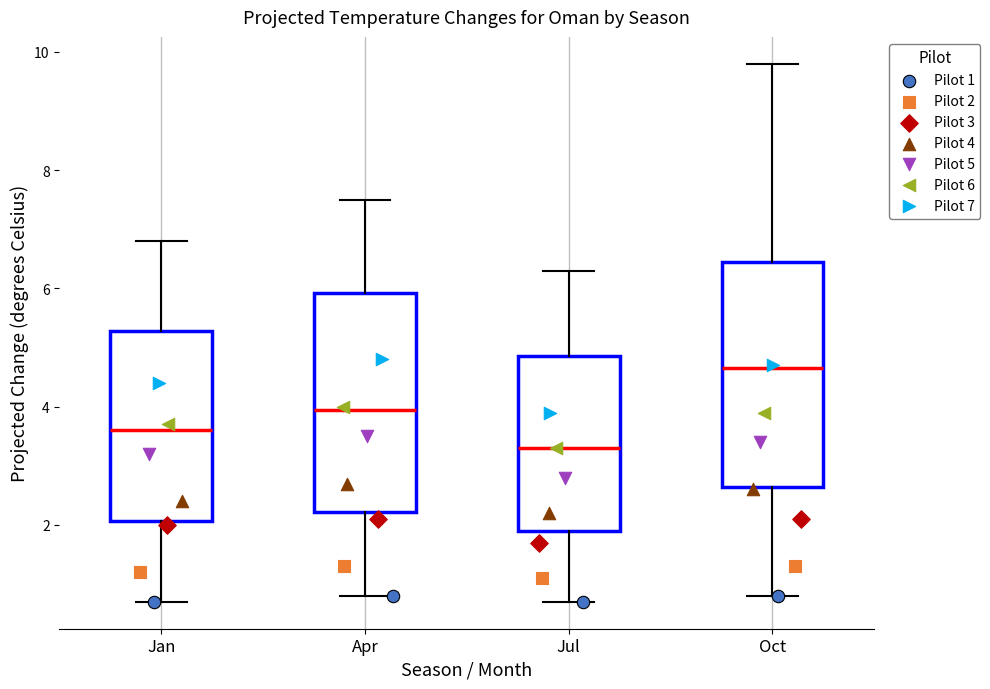

Which box's median line is the highest?

Oct